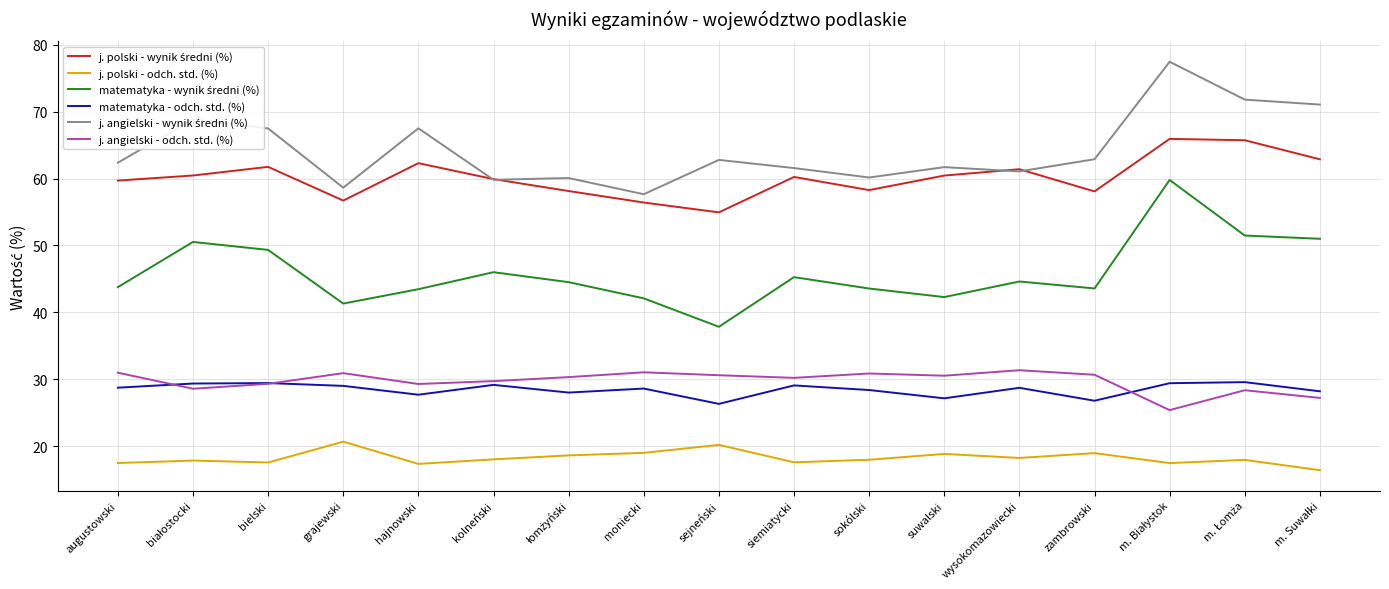

What position from the right is sokólski?

7